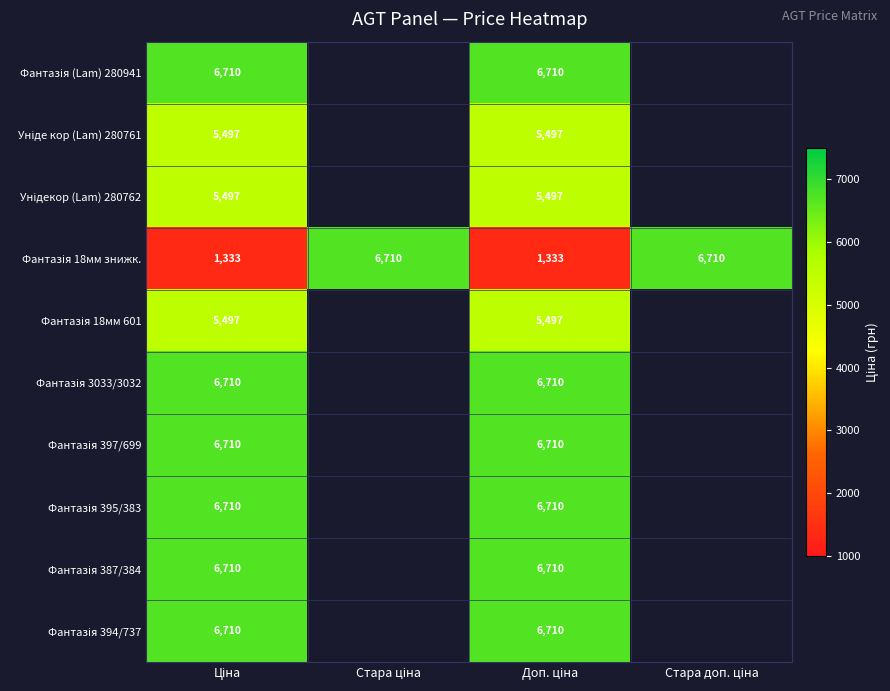

What is the average value of the Фантазія 18мм знижк. series?

4021.5